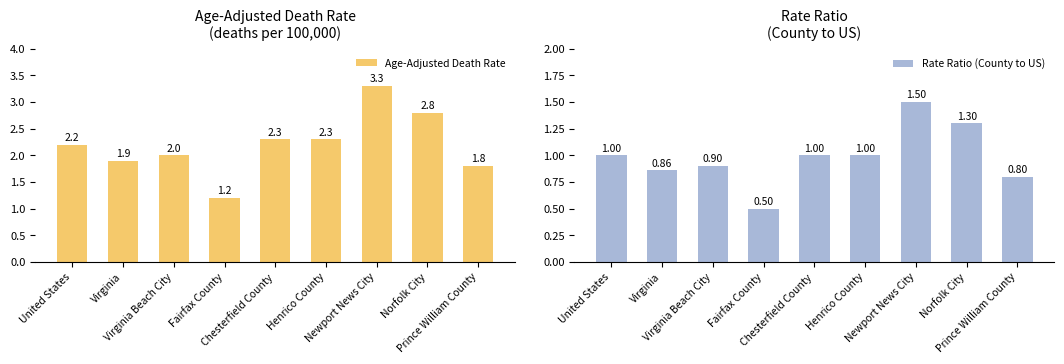

Reading right to left, what are all the values shown in this chart?

Age-Adjusted Death Rate: 1.8	2.8	3.3	2.3	2.3	1.2	2.0	1.9	2.2
Rate Ratio (County to US): 0.8	1.3	1.5	1.0	1.0	0.5	0.9	0.9	1.0